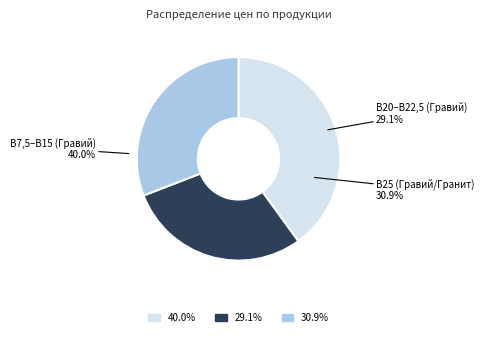

Does БСТ В22,5 П4 F200 W8 (Гравий) represent more than half of the total?

No